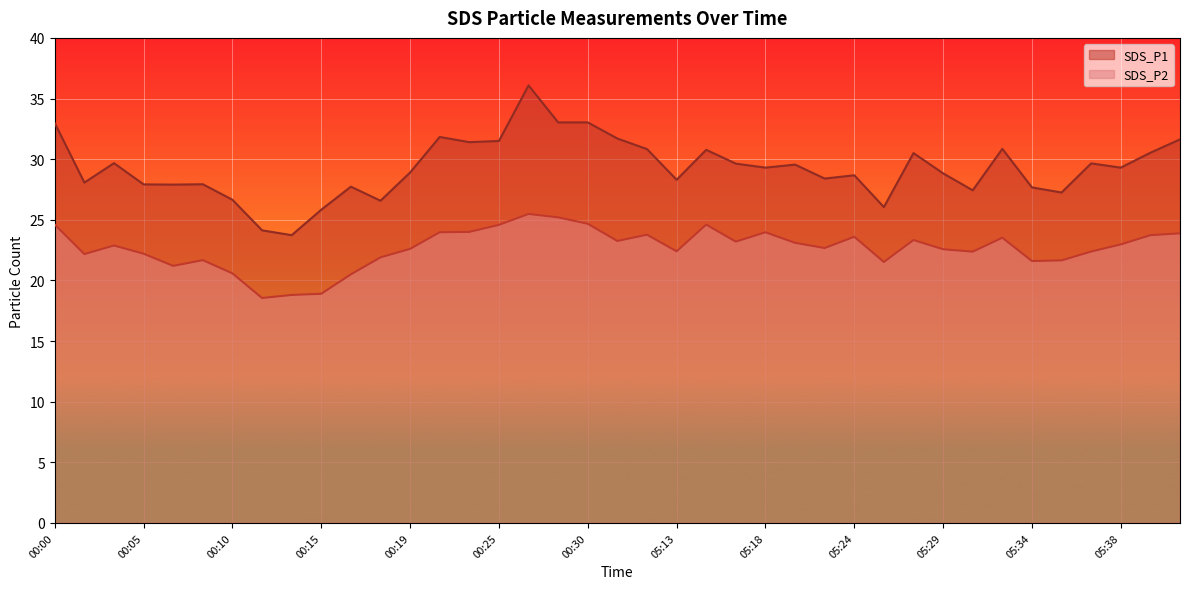

Between 05:19 and 00:25, which is larger?

00:25